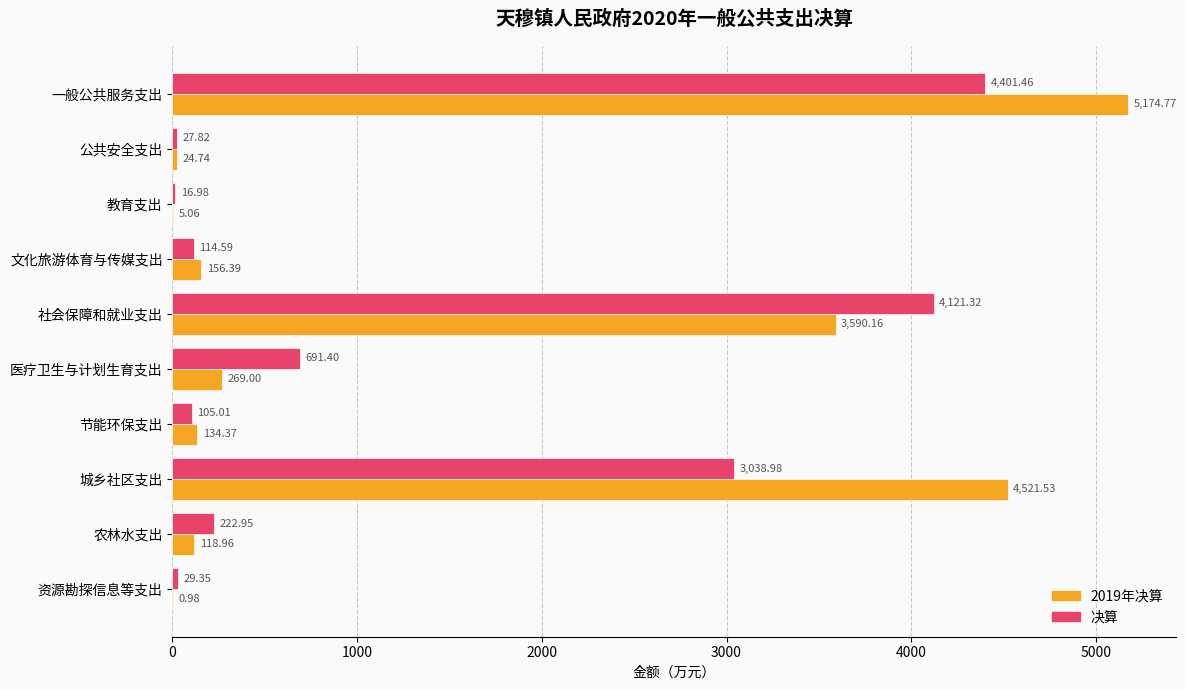

What is the sum of the 决算 values at 公共安全支出 and 节能环保支出?

132.8